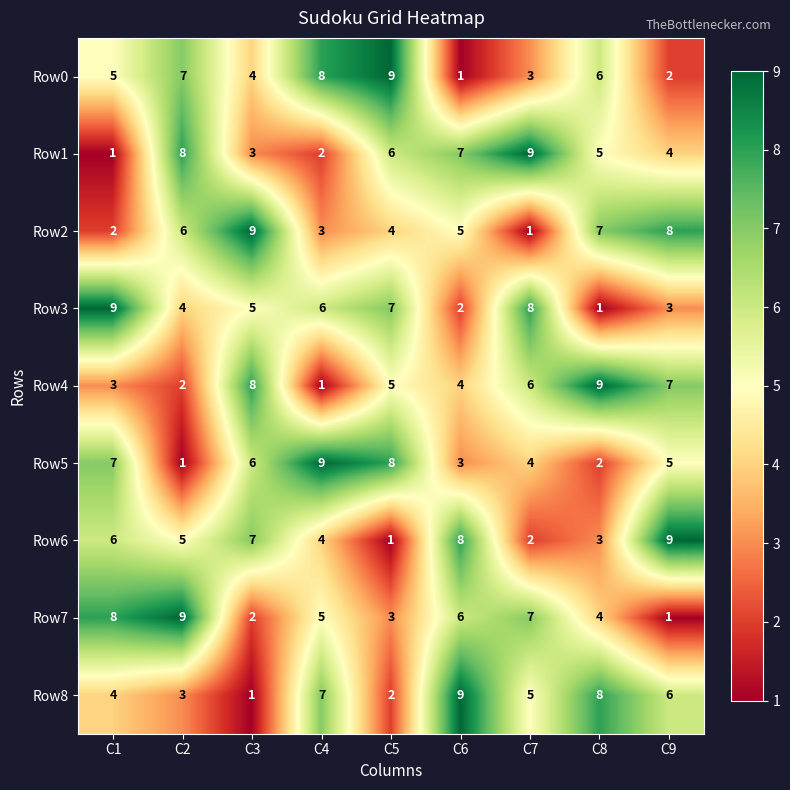

What is the difference between the highest and lowest values at C4?

8